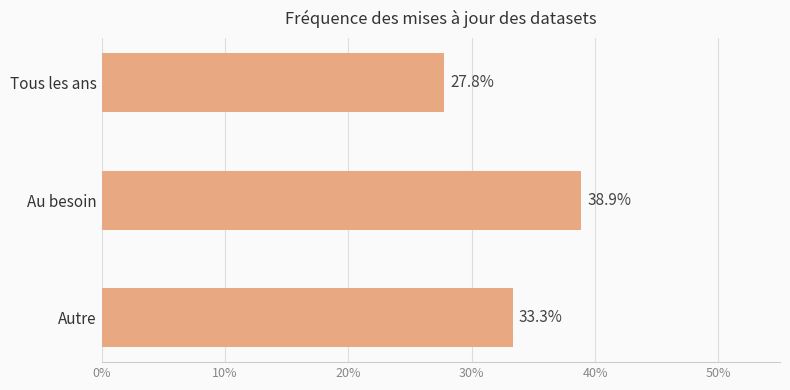

Is it true that the value at Au besoin is 25.1?

False